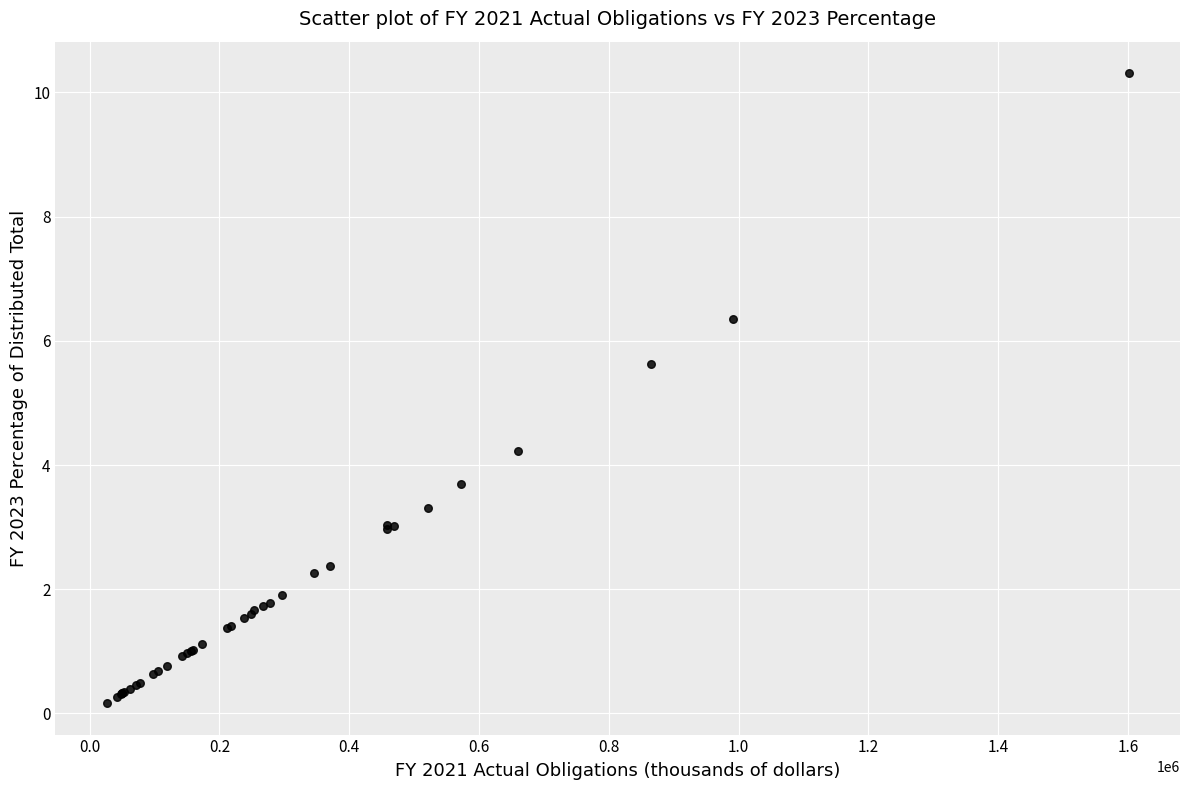

What Y value in the scatter plot is closest to 5?

5.6